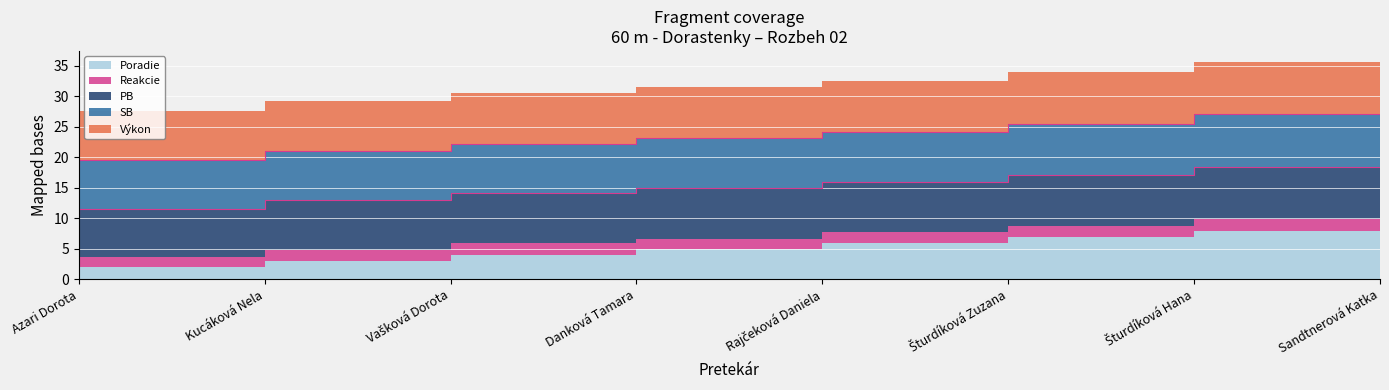

The SB series shows 7.7 at Azari Dorota. True or false?

True